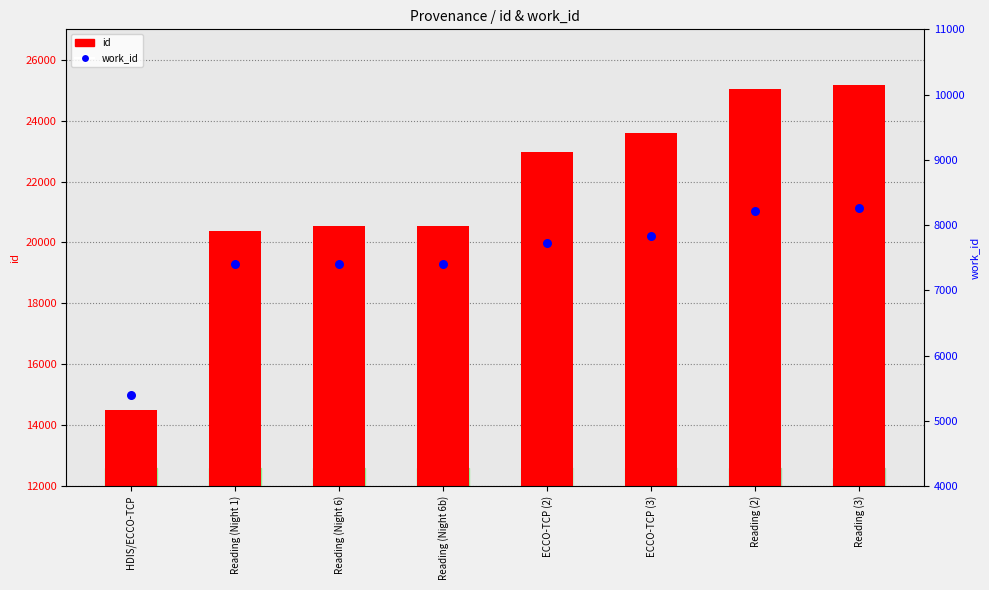

At which category is the sum across all series the highest?

Reading (3)